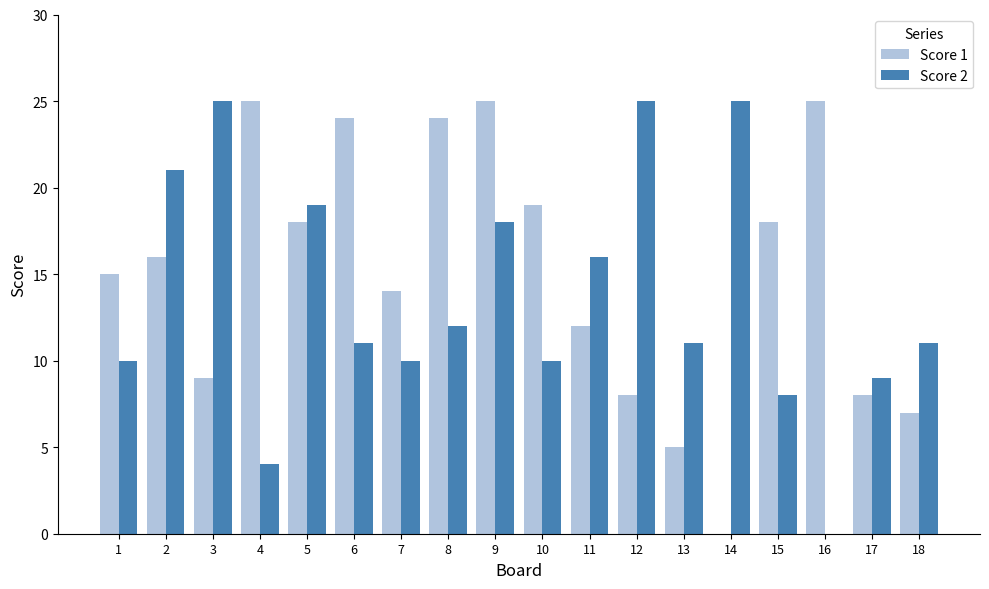

What is the highest value of the Score 2 series?

25